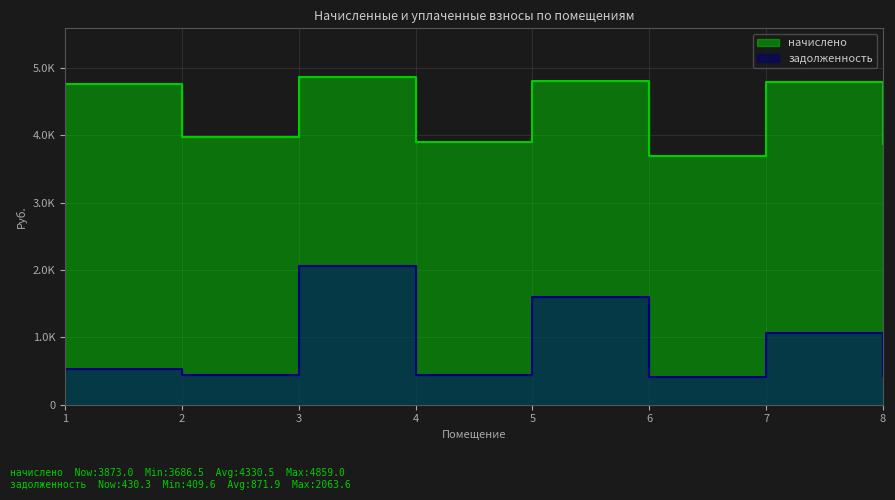

Rank the series by their maximum value, from lowest to highest.

задолженность, начислено